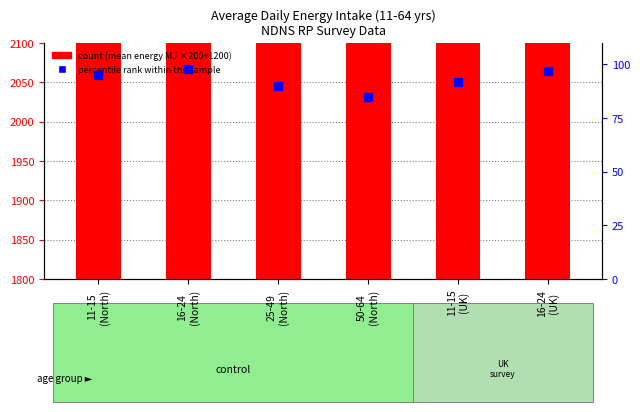

What is the total value across all series at 25-49
(North)?

2838.9